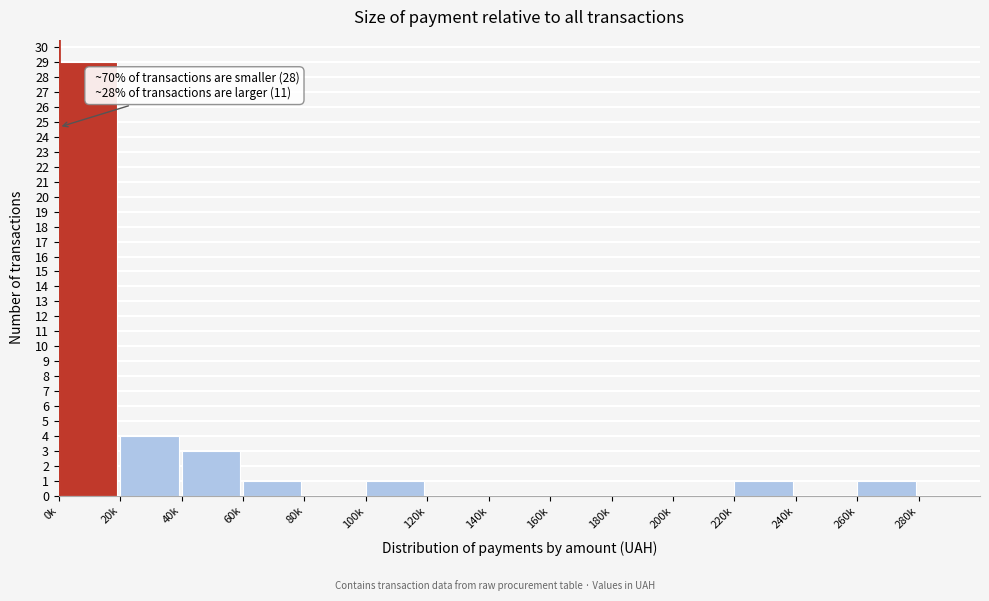

Reading left to right, transcribe all the data shown in this chart.

0k=29	20k=4	40k=3	60k=1	80k=0	100k=1	120k=0	140k=0	160k=0	180k=0	200k=0	220k=1	240k=0	260k=1	280k=0